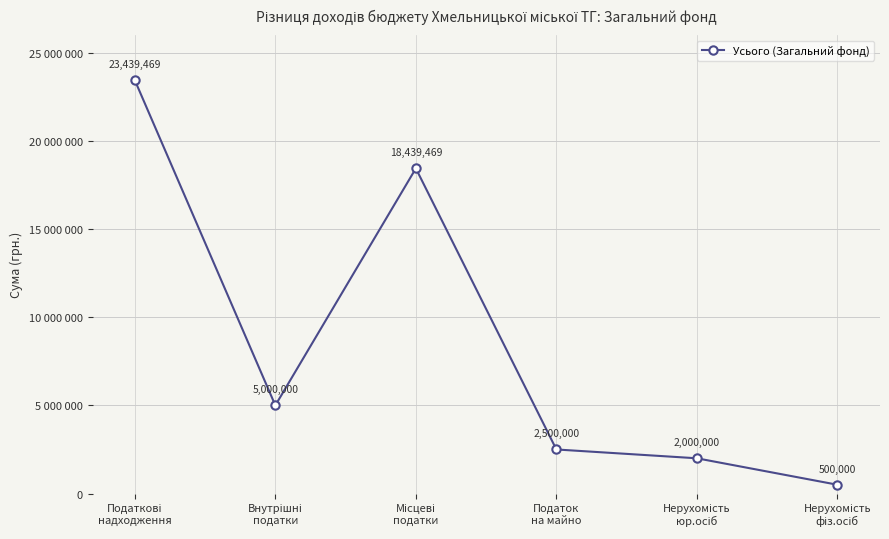

Reading left to right, transcribe all the data shown in this chart.

23439469	5000000	18439469	2500000	2000000	500000